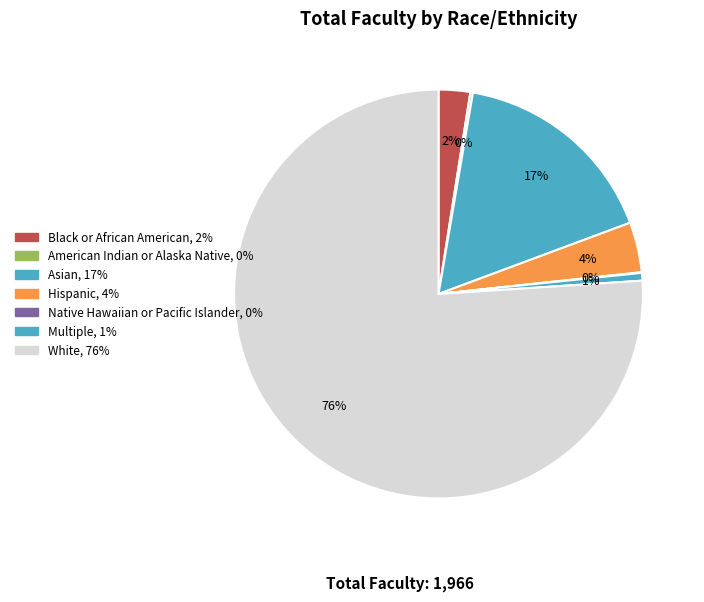

Which has a higher value, Black or African American or Hispanic?

Hispanic